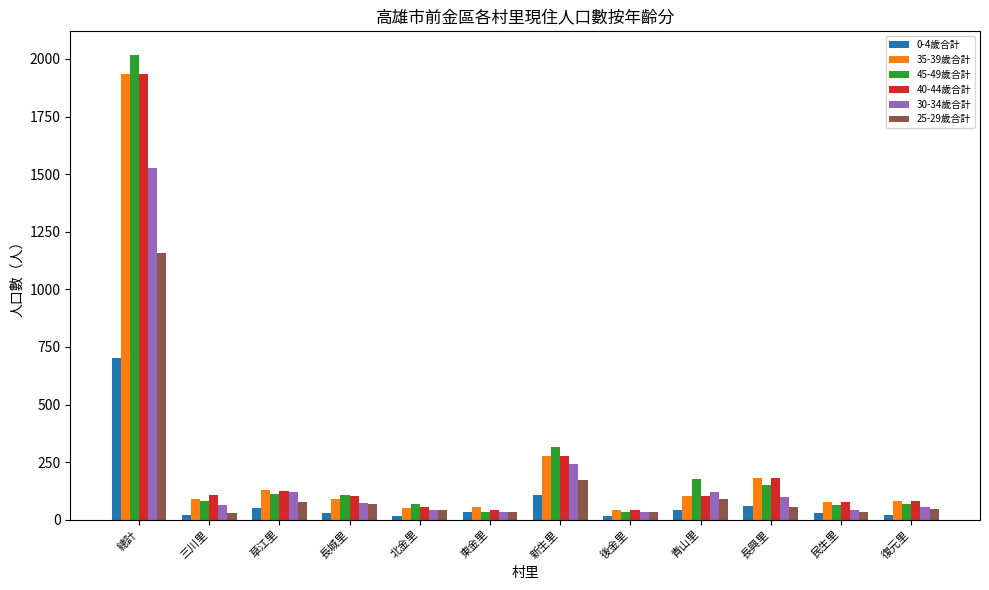

At which category is the sum across all series the highest?

總計